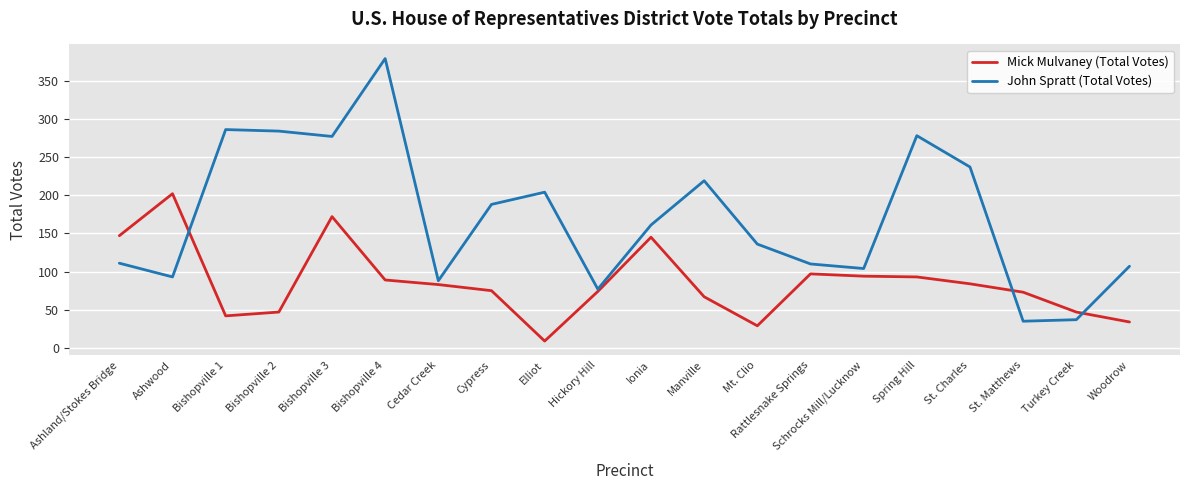

What position from the left is Rattlesnake Springs?

14